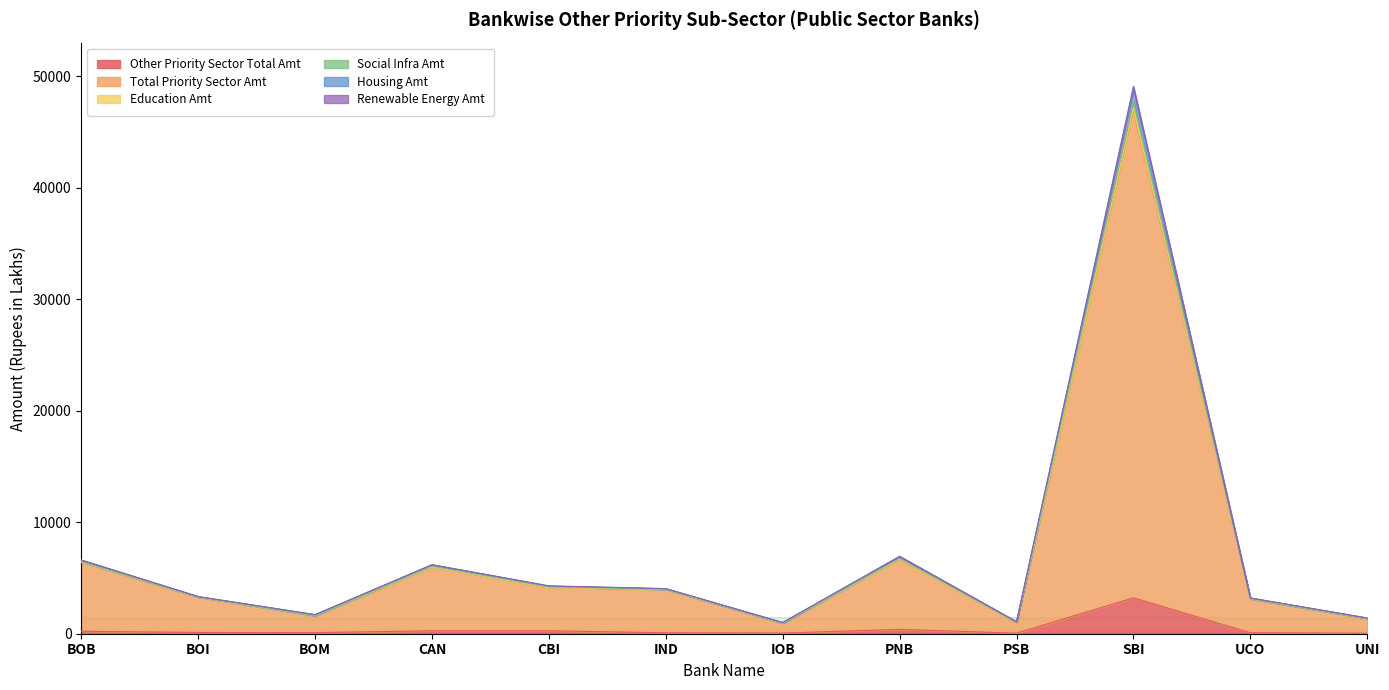

True or false: Renewable Energy Amt and Other Priority Sector Total Amt cross at least once.

False